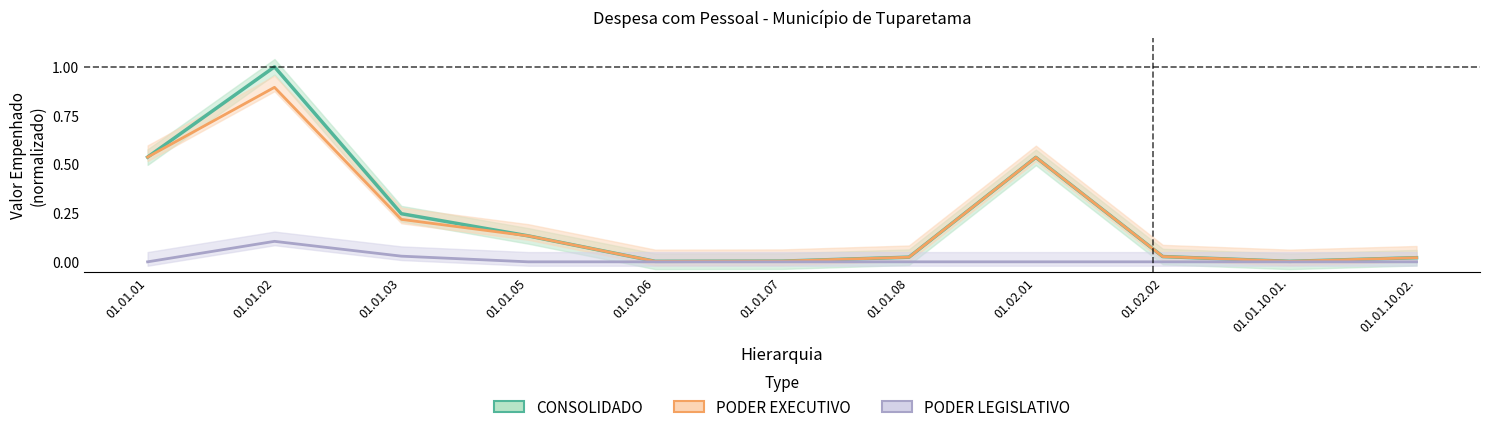

Which series has the widest spread of values?

CONSOLIDADO